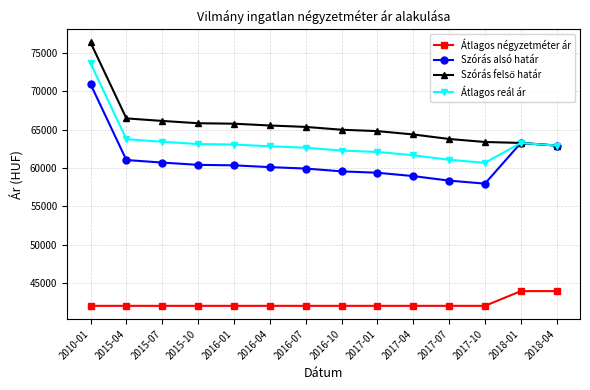

Count the number of categories in the chart.

14